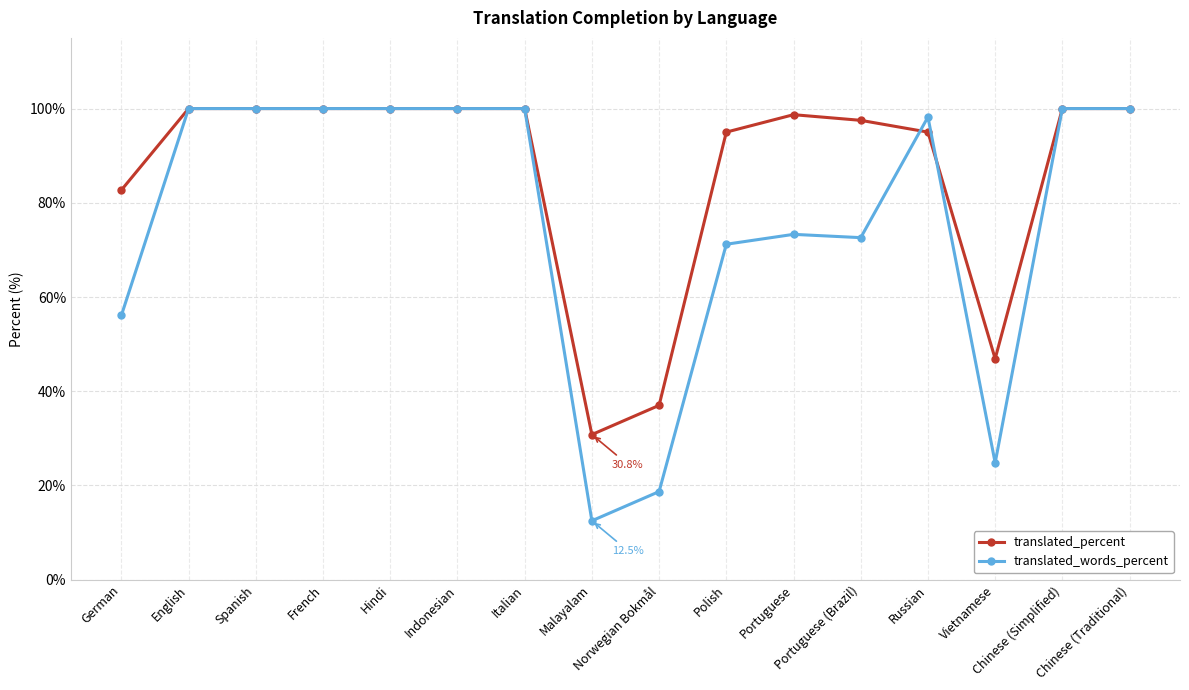

Reading left to right, what are all the values shown in this chart?

translated_percent: 82.7	100.0	100.0	100.0	100.0	100.0	100.0	30.8	37.0	95.0	98.7	97.5	95.0	46.9	100.0	100.0
translated_words_percent: 56.1	100.0	100.0	100.0	100.0	100.0	100.0	12.5	18.7	71.2	73.3	72.6	98.2	24.8	100.0	100.0